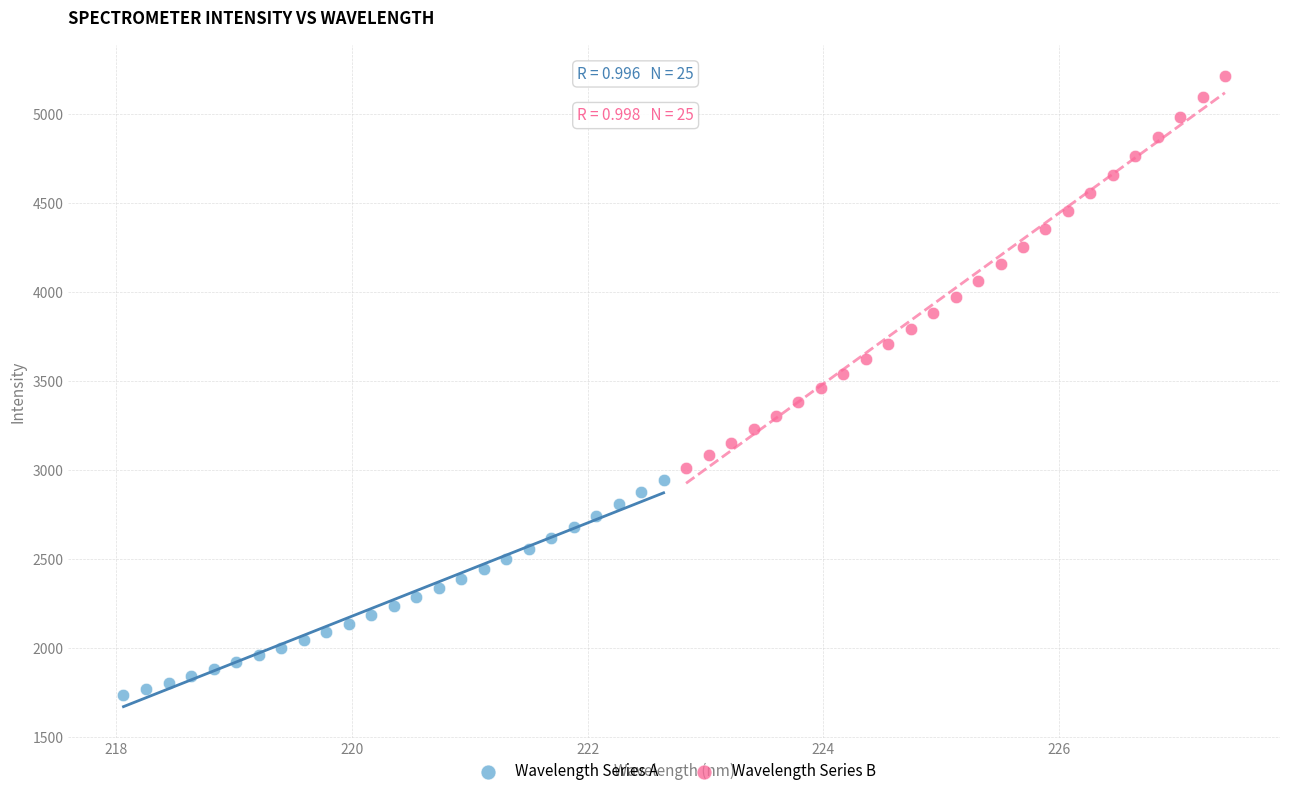

Which series reaches the minimum Y coordinate?

Wavelength Series A